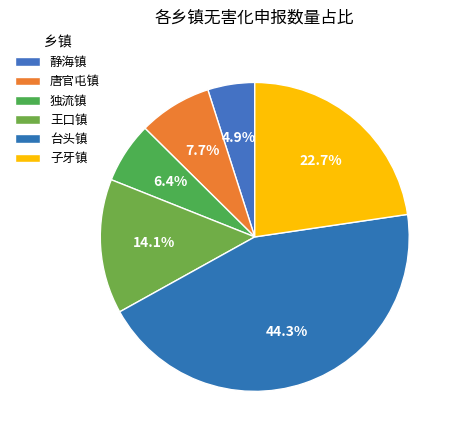

What is the largest slice in the pie chart?

台头镇